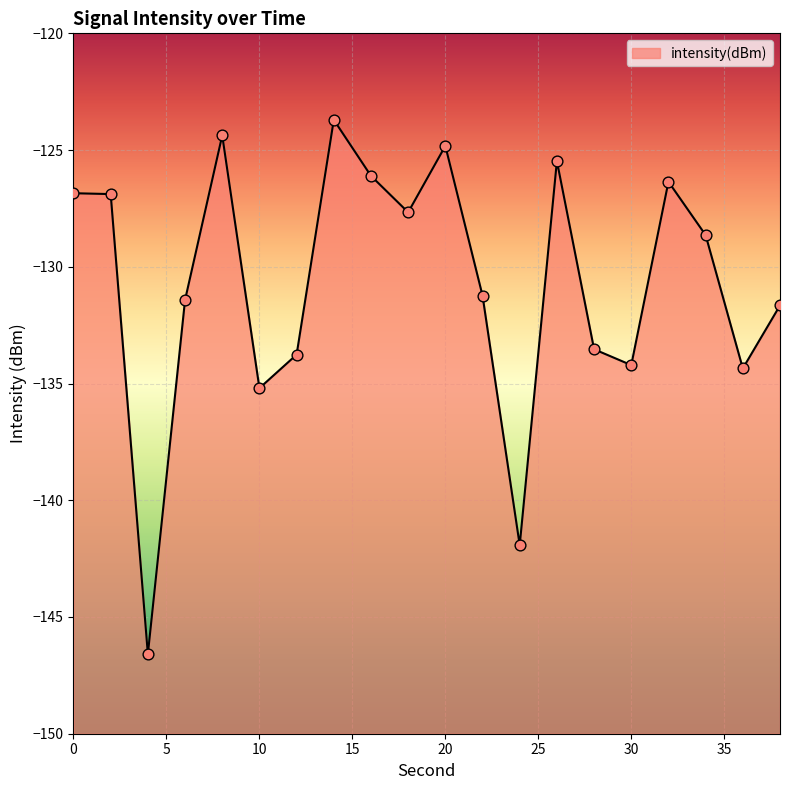

What is the change in value from 6 to 34?

+2.8